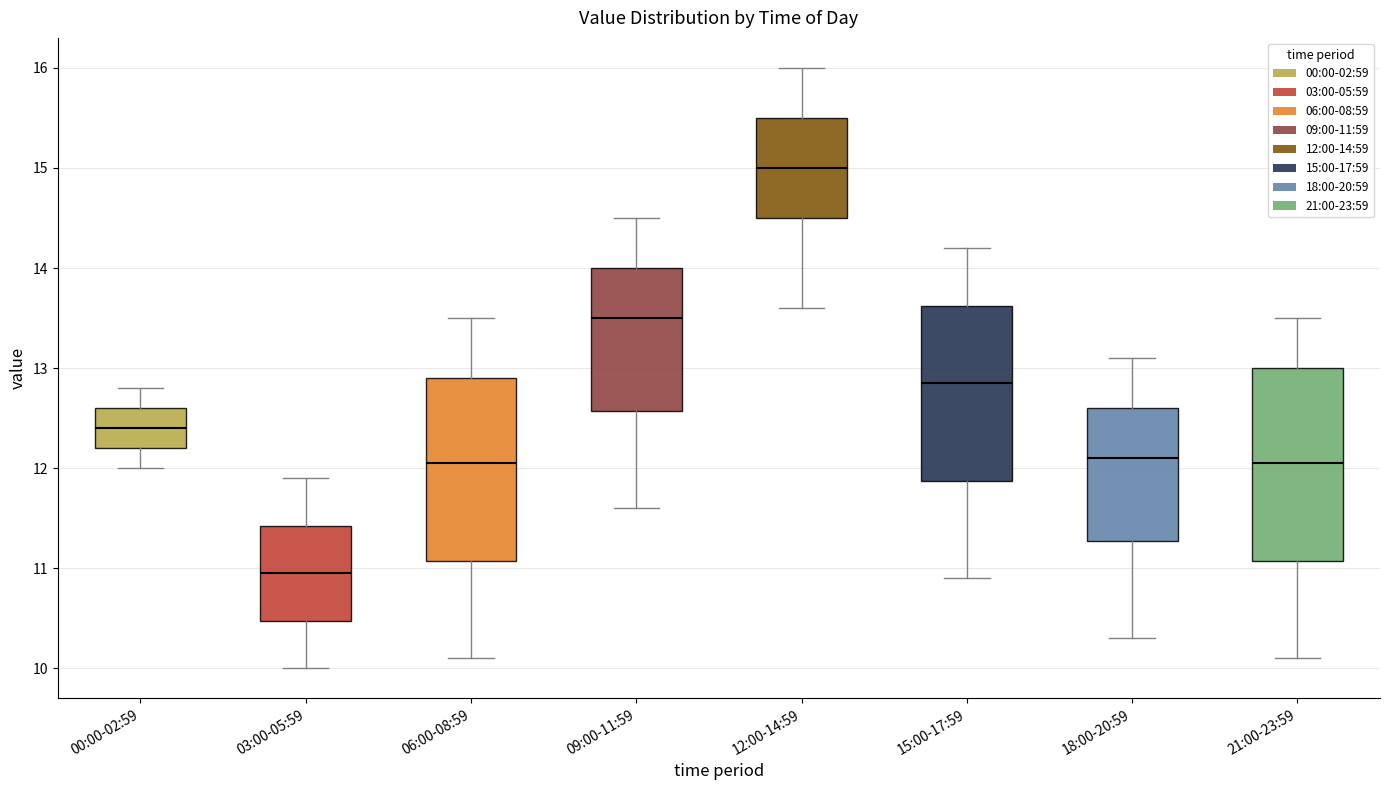

Which box's median line is the lowest?

03:00-05:59